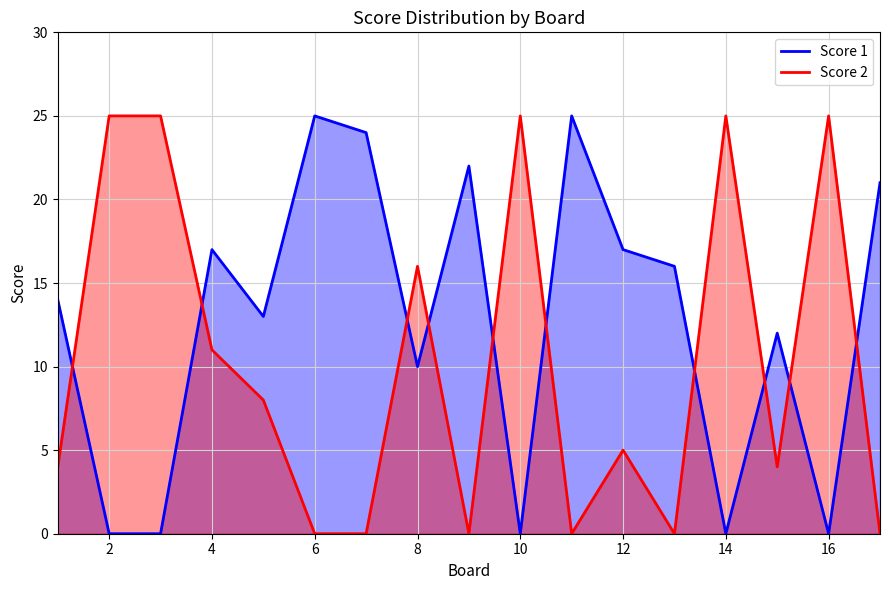

Is it true that Score 1 equals 9 at 3?

False